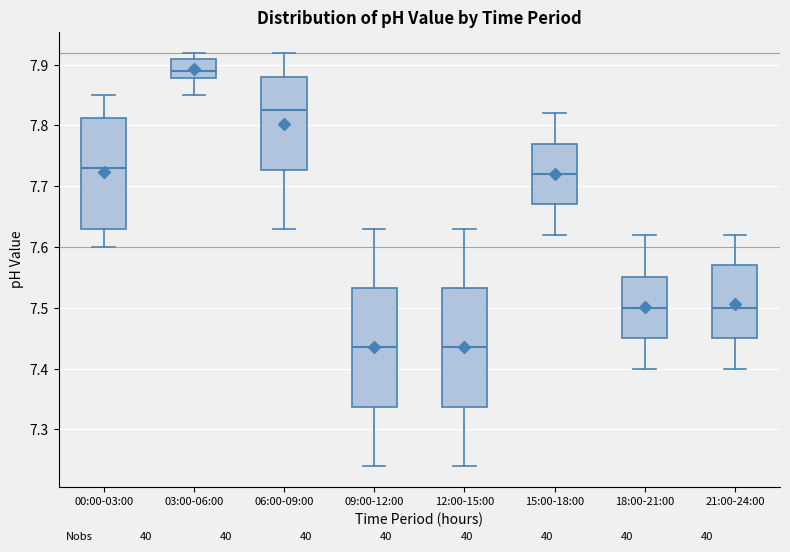

Reading left to right, read every box against the y-axis: the position of its median line, the range the box covers, and the ends of its whiskers. The values are not printed on the chart, so give them approximately, as read against the axis.

00:00-03:00: median 7.73, box 7.63 to 7.81, whiskers 7.60 to 7.85
03:00-06:00: median 7.89, box 7.88 to 7.91, whiskers 7.85 to 7.92
06:00-09:00: median 7.83, box 7.73 to 7.88, whiskers 7.63 to 7.92
09:00-12:00: median 7.44, box 7.34 to 7.53, whiskers 7.24 to 7.63
12:00-15:00: median 7.44, box 7.34 to 7.53, whiskers 7.24 to 7.63
15:00-18:00: median 7.72, box 7.67 to 7.77, whiskers 7.62 to 7.82
18:00-21:00: median 7.50, box 7.45 to 7.55, whiskers 7.40 to 7.62
21:00-24:00: median 7.50, box 7.45 to 7.57, whiskers 7.40 to 7.62